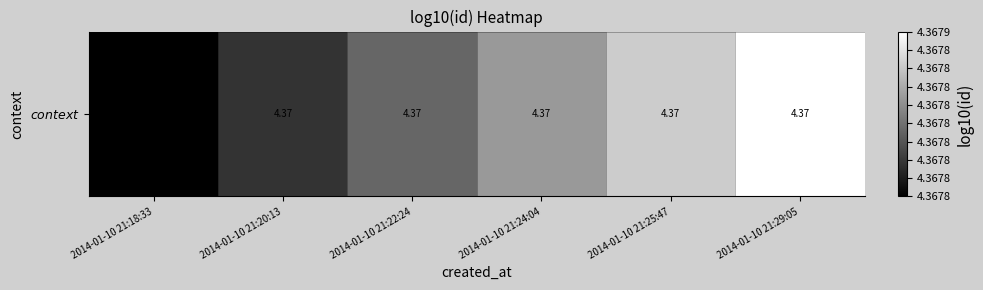

Reading left to right, transcribe all the data shown in this chart.

4.4	4.4	4.4	4.4	4.4	4.4